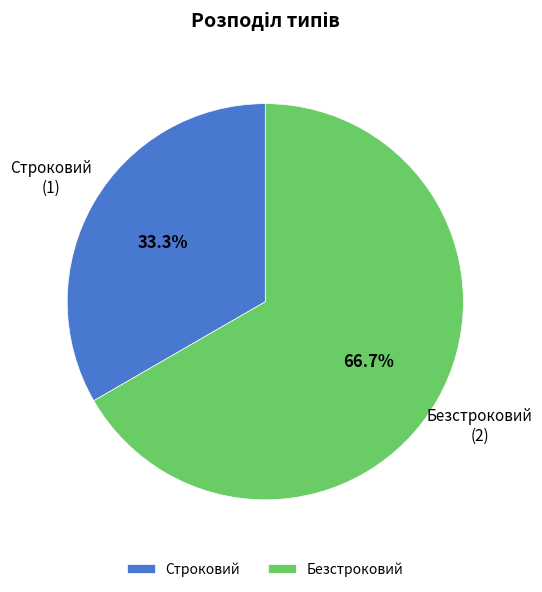

Which category accounts for the majority?

Безстроковий